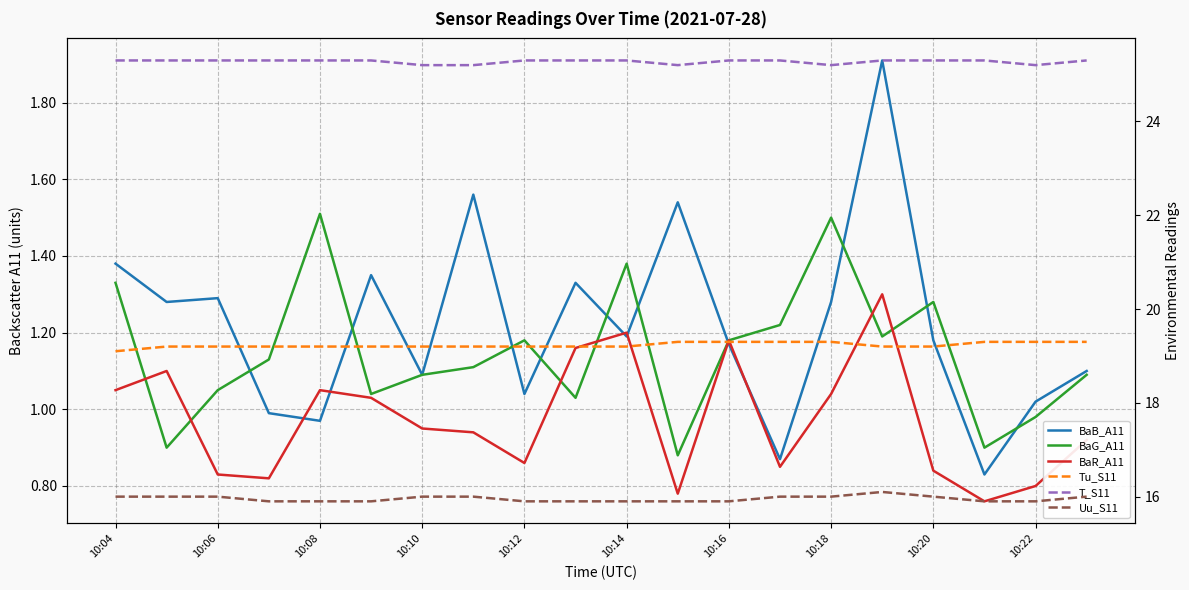

Does the chart have visible grid lines?

Yes